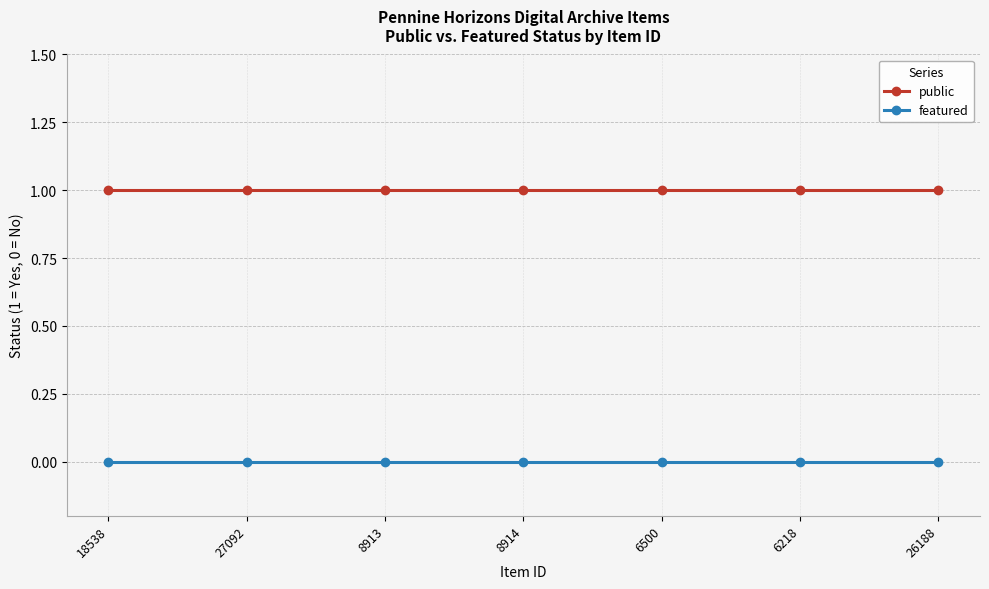

At how many categories does at least one series exceed 0?

7